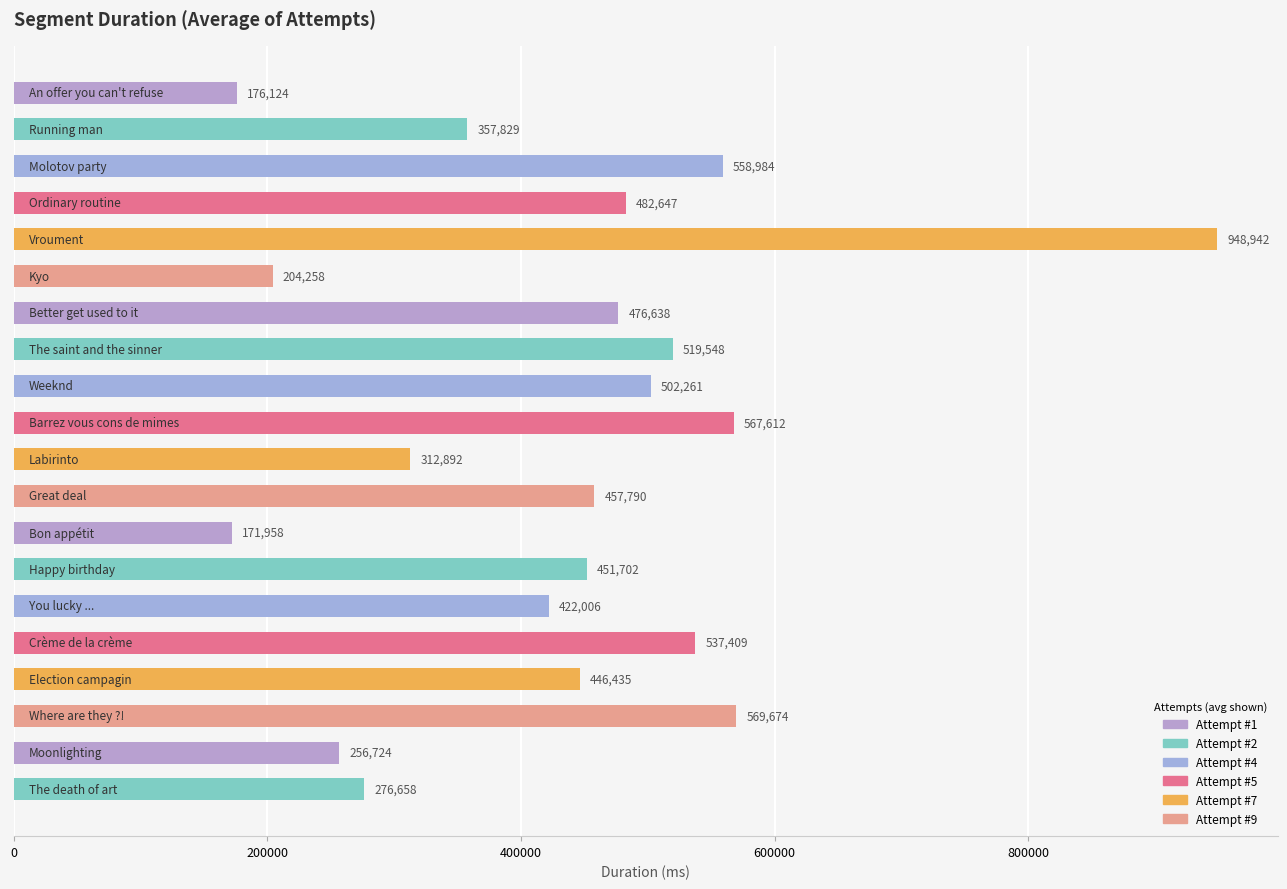

What is the smallest value displayed?

171958.3